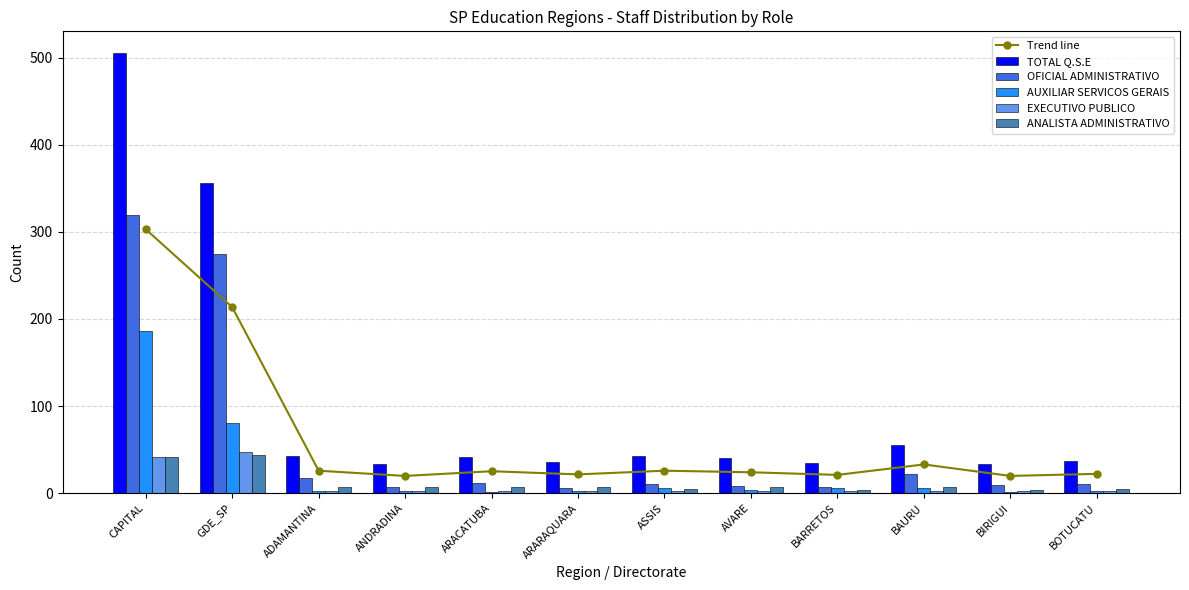

Which category has the lowest value in the EXECUTIVO PUBLICO series?

ANDRADINA